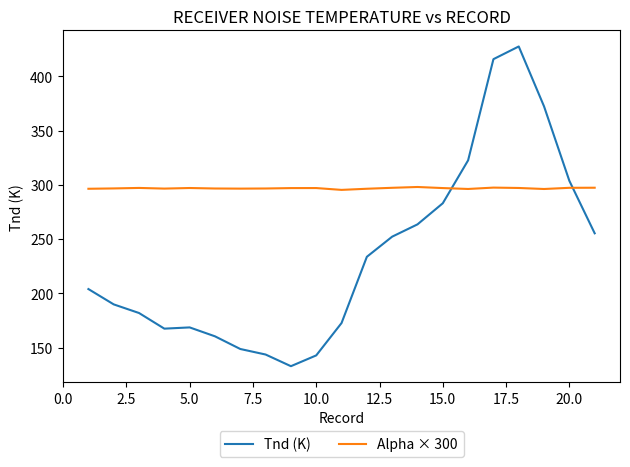

Which series has the widest spread of values?

Tnd (K)